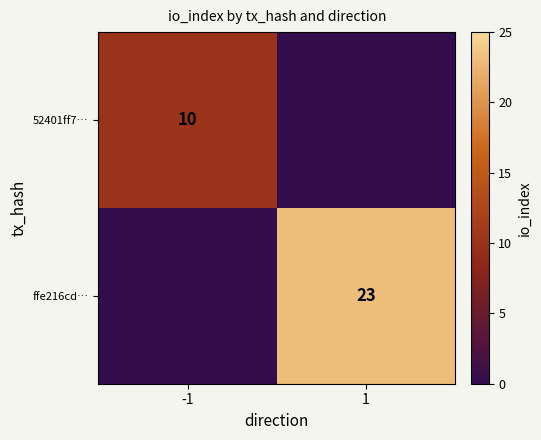

True or false: ffe216cd… has a value of 23 at 1.

True